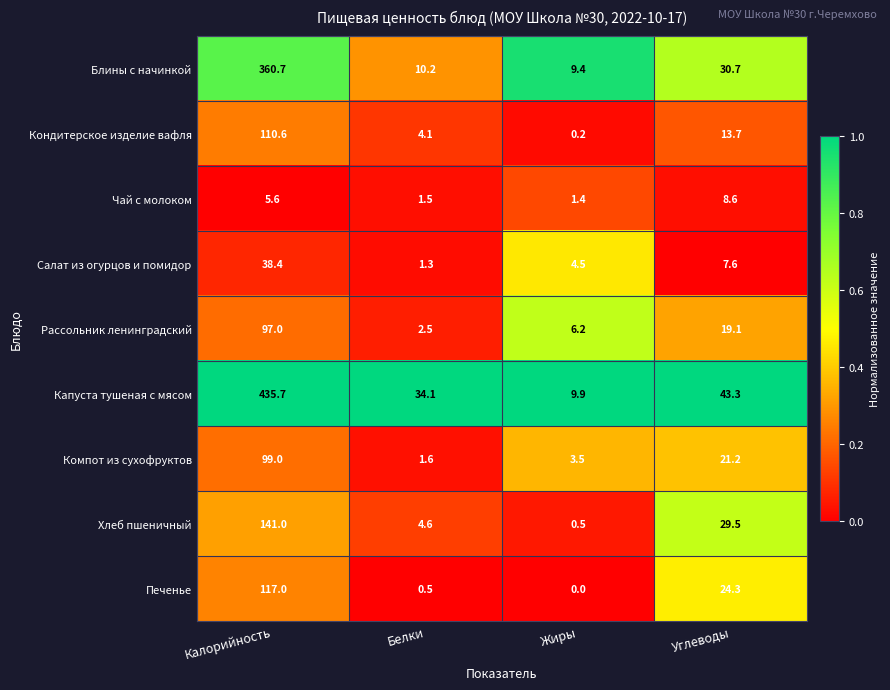

At Углеводы, list the series in order from smallest to largest.

Салат из огурцов и помидор, Чай с молоком, Кондитерское изделие вафля, Рассольник ленинградский, Компот из сухофруктов, Печенье, Хлеб пшеничный, Блины с начинкой, Капуста тушеная с мясом